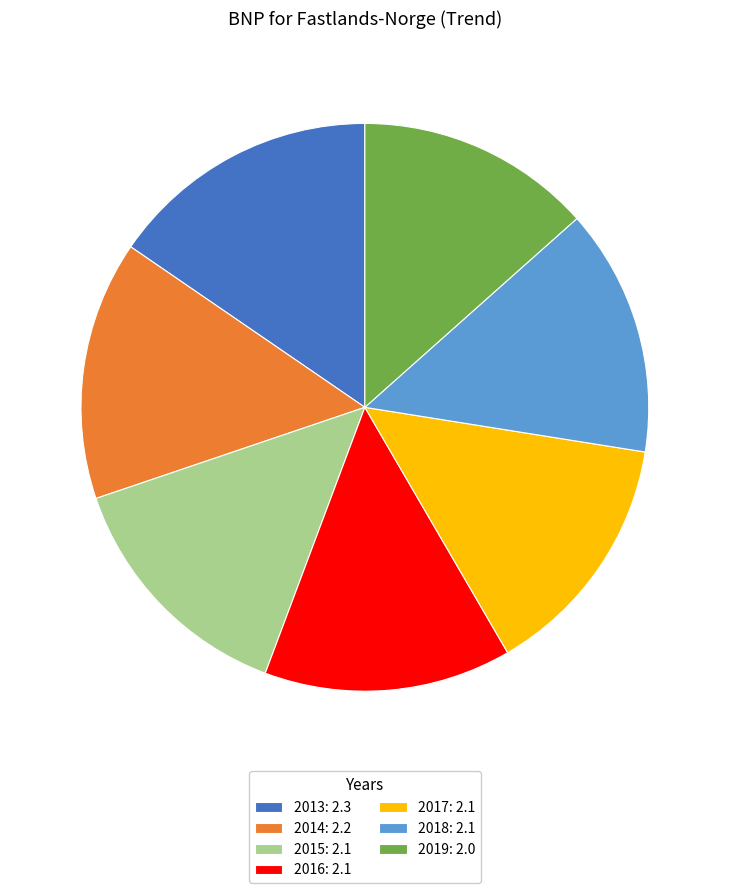

How many slices are in this pie chart?

7